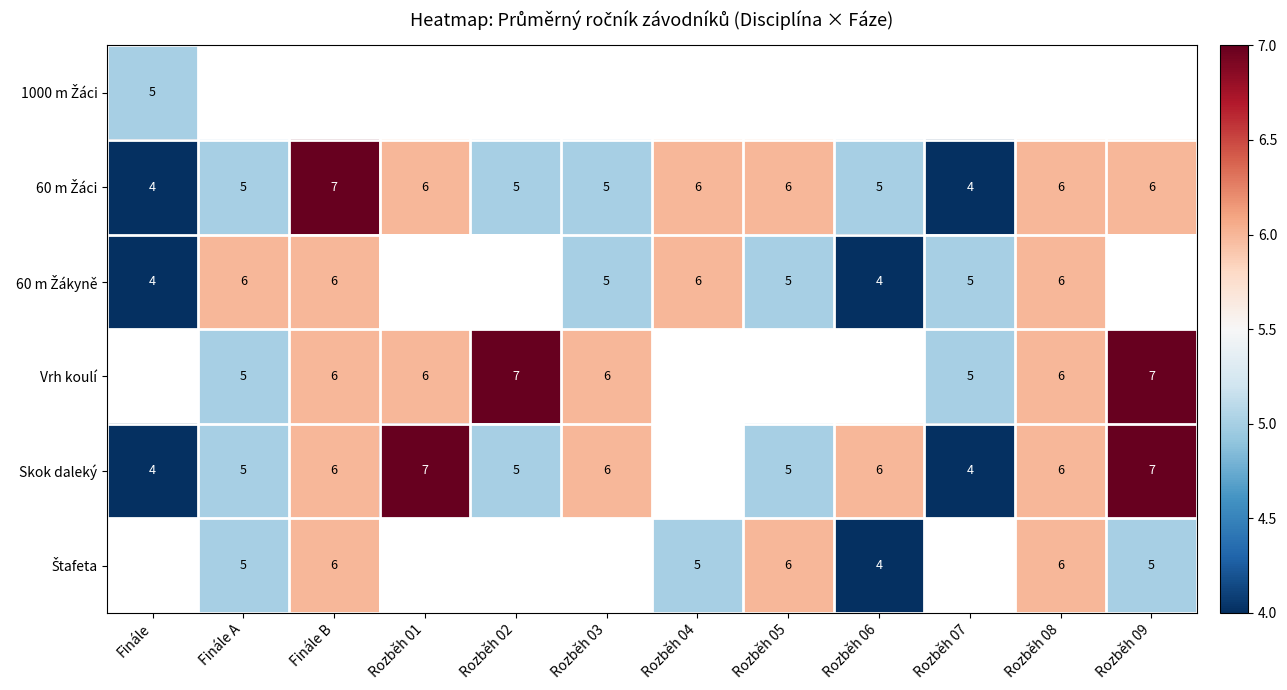

Is it true that Skok daleký equals 6 at Rozběh 06?

True